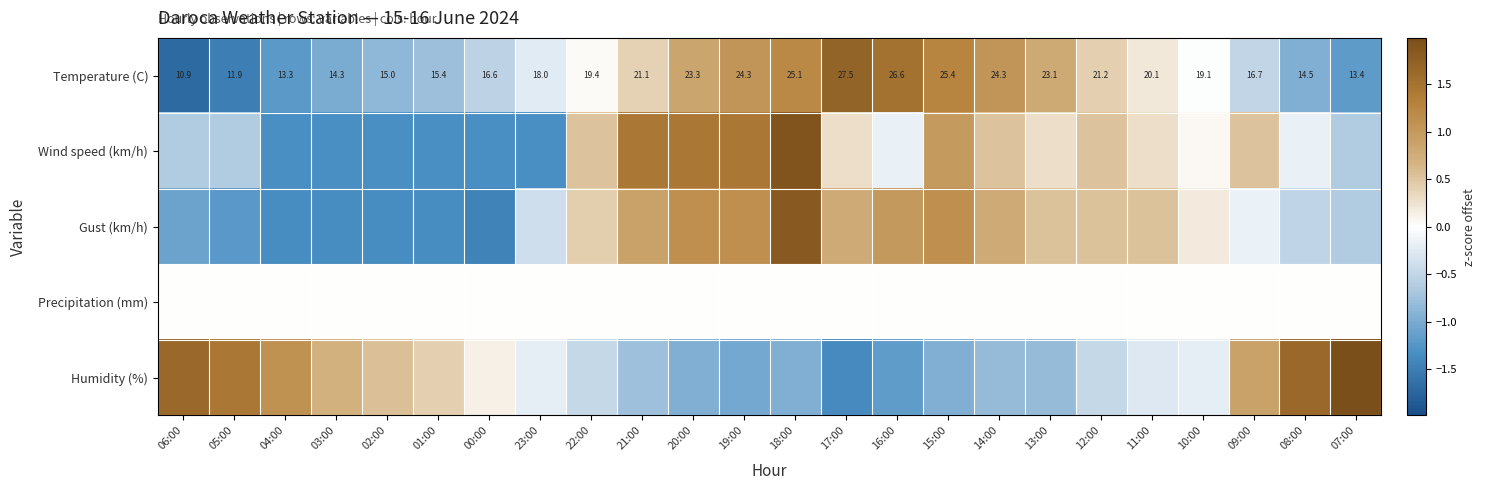

At which label does Humidity (%) first exceed 0?

06:00